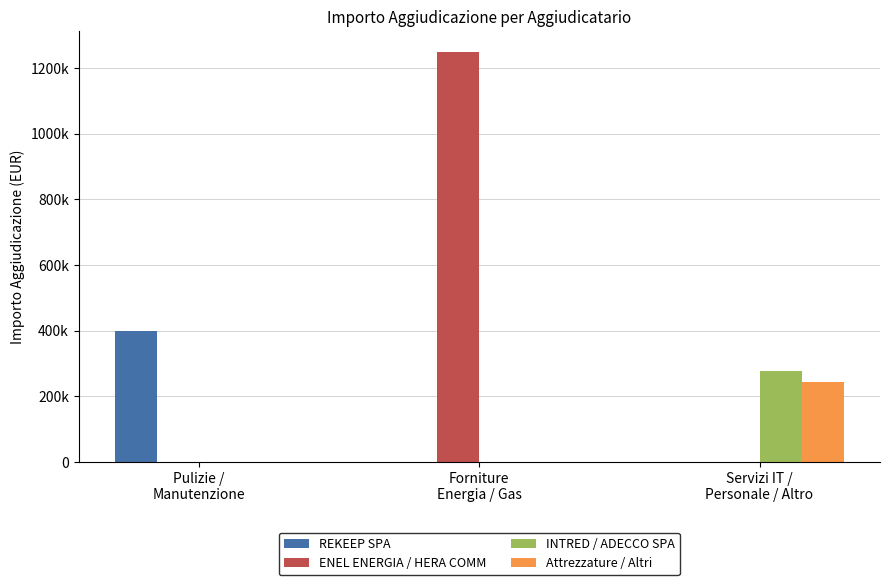

The ENEL ENERGIA / HERA COMM series shows 536778.3 at Forniture
Energia / Gas. True or false?

False